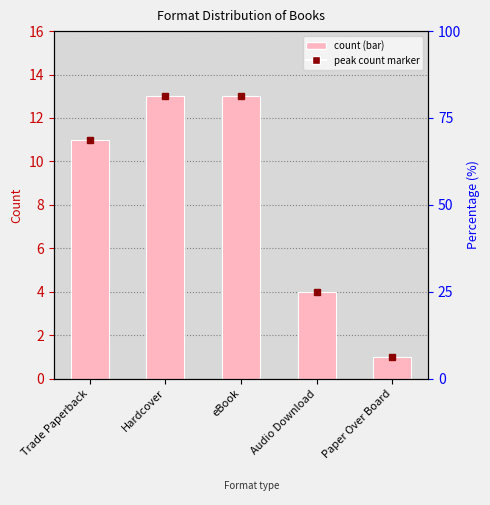

Approximately how many times larger is the value at Trade Paperback compared to Paper Over Board?

11.0